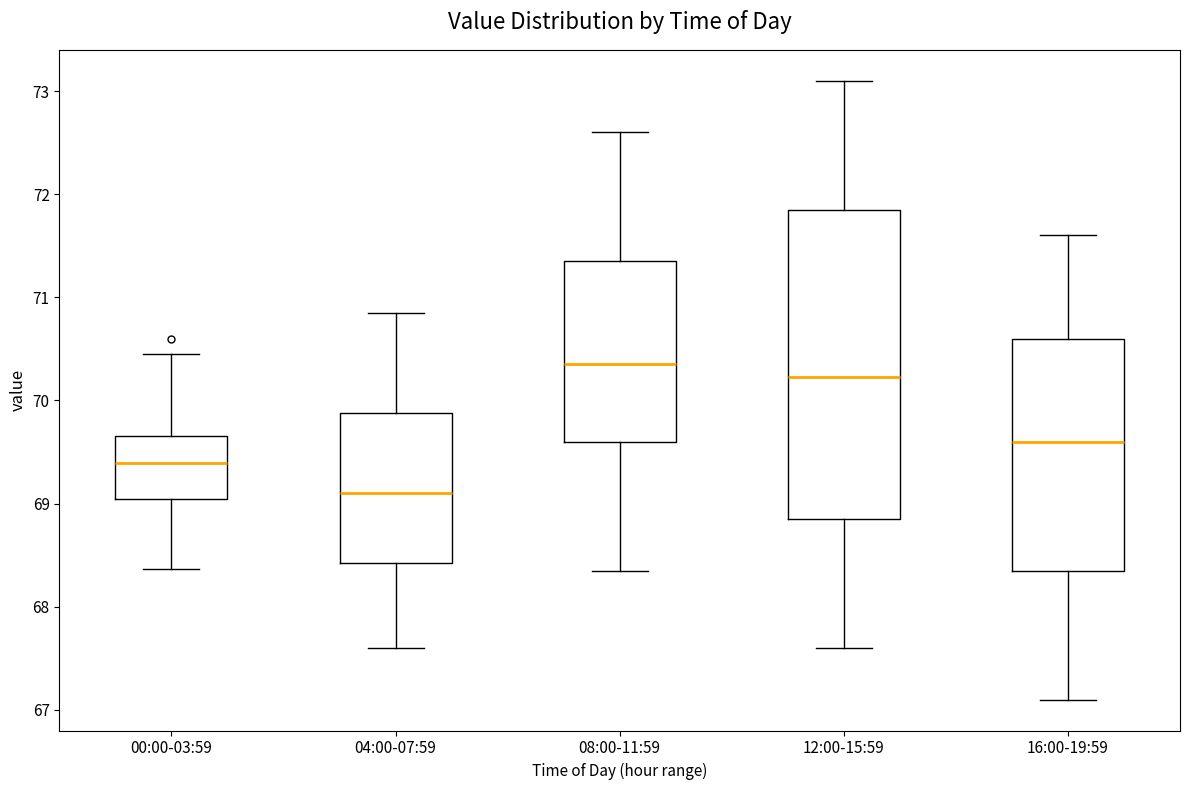

Where does the lower whisker of the box for 12:00-15:59 end on the y-axis? The values are not printed on the chart, so give them approximately, as read against the axis.

67.6